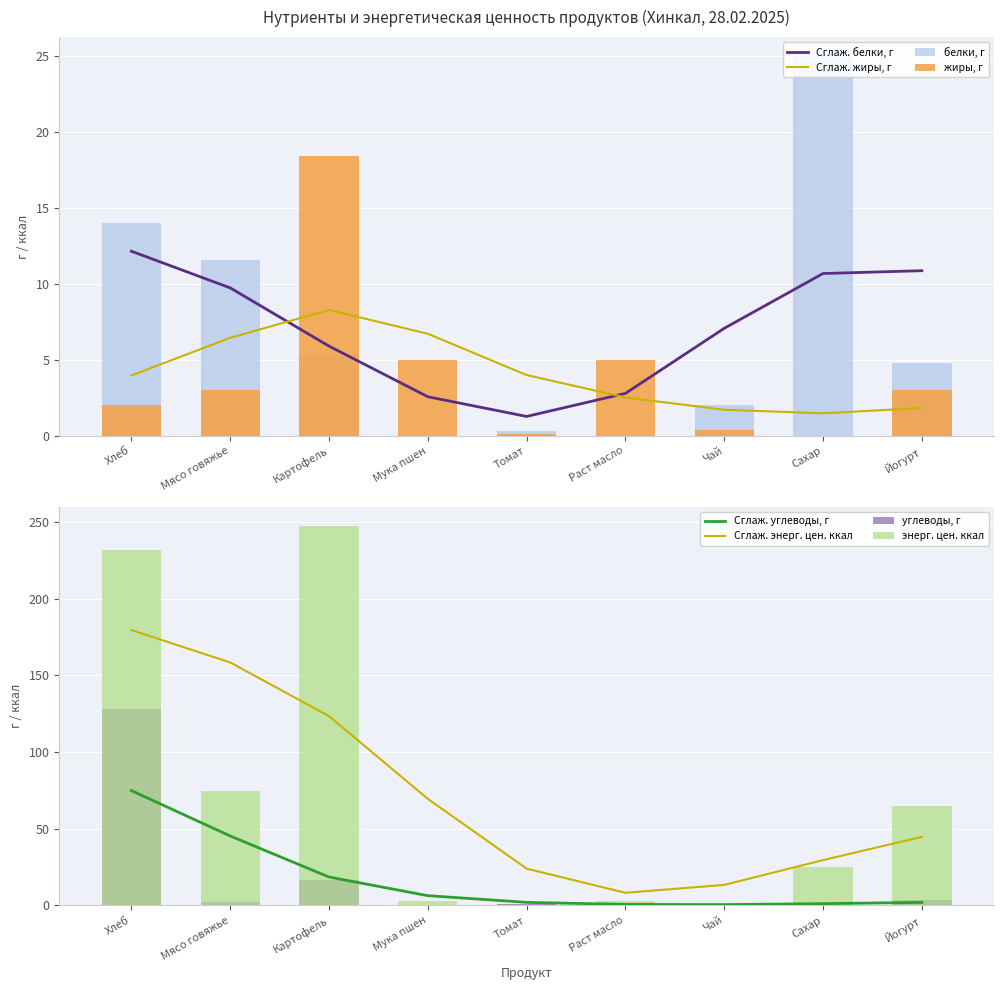

Reading right to left, list all the values displayed in this chart.

белки, г: 4.8	25.0	2.0	0.0	0.3	0.0	5.3	11.6	14.0
жиры, г: 3.0	0.0	0.4	5.0	0.1	5.0	18.4	3.0	2.0
углеводы, г: 3.3	0.0	0.1	0.0	1.1	0.0	16.3	2.0	128.0
энерг. цен. ккал: 64.6	25.0	0.1	3.0	0.4	3.0	247.7	74.9	232.0